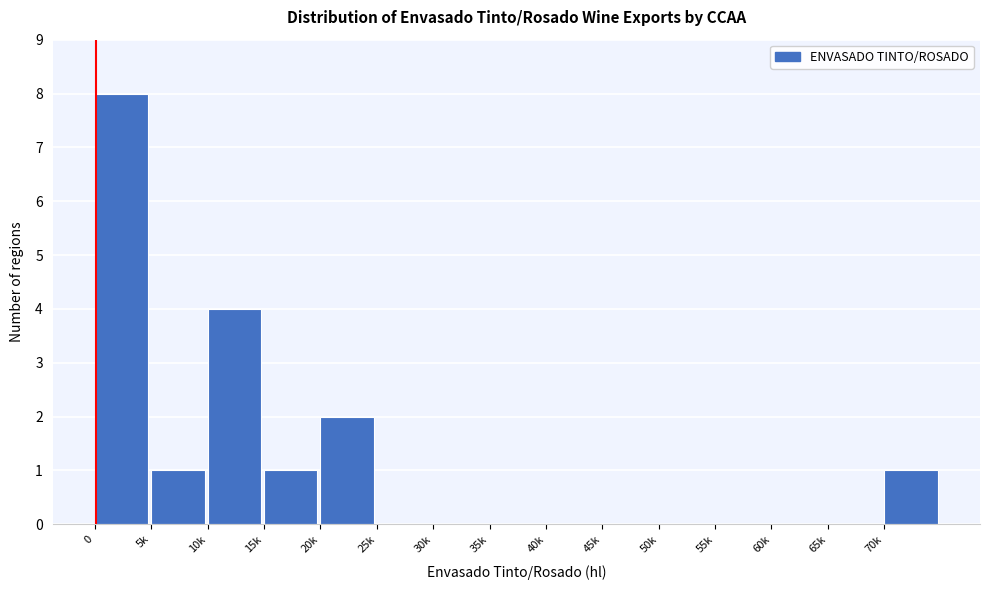

Reading left to right, what are all the values shown in this chart?

0=8	5k=1	10k=4	15k=1	20k=2	25k=0	30k=0	35k=0	40k=0	45k=0	50k=0	55k=0	60k=0	65k=0	70k=1